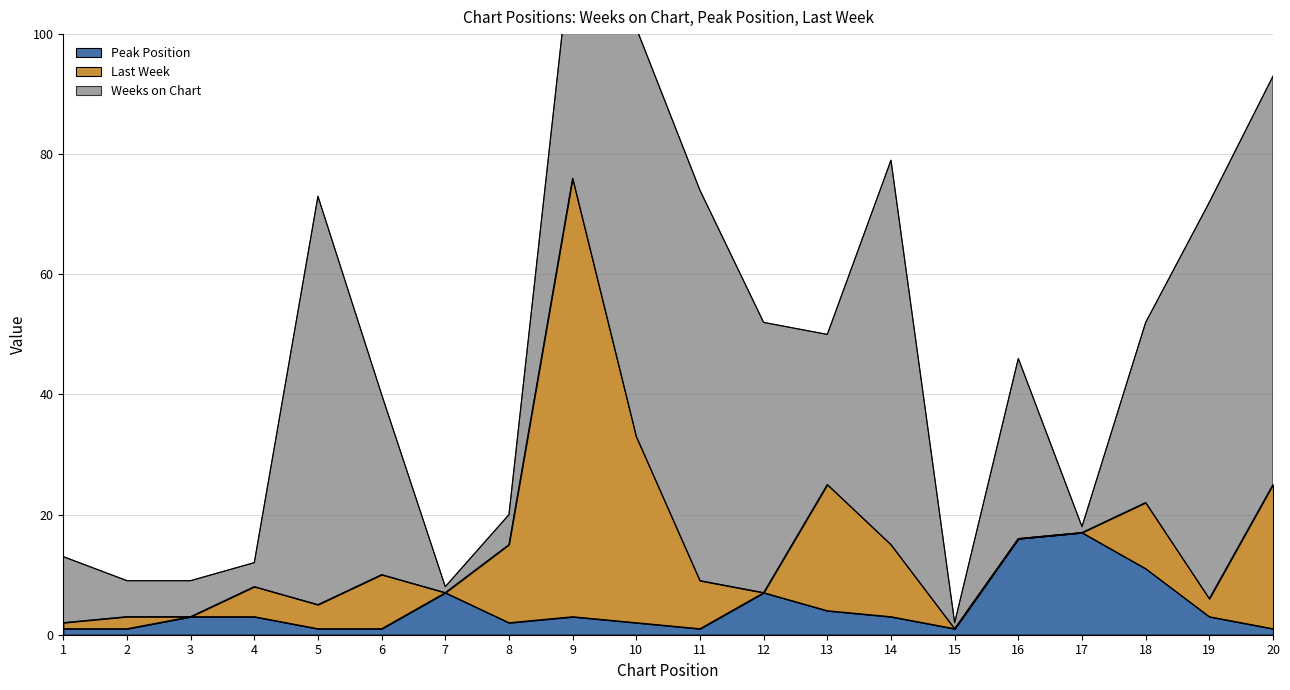

True or false: Peak Position and Last Week cross at least once.

True